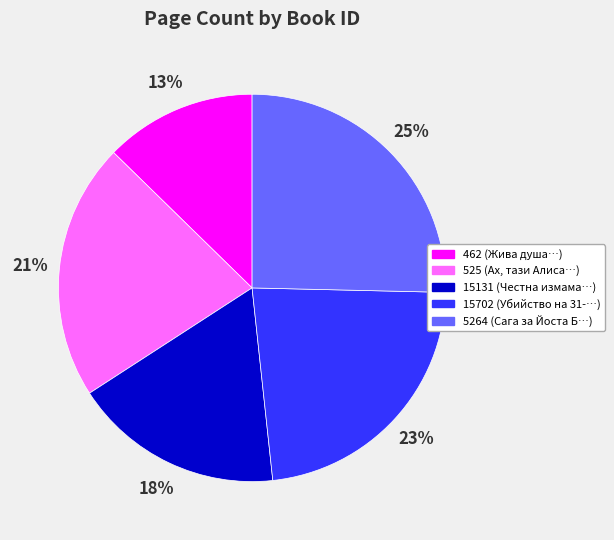

Is there a majority slice in this chart?

No